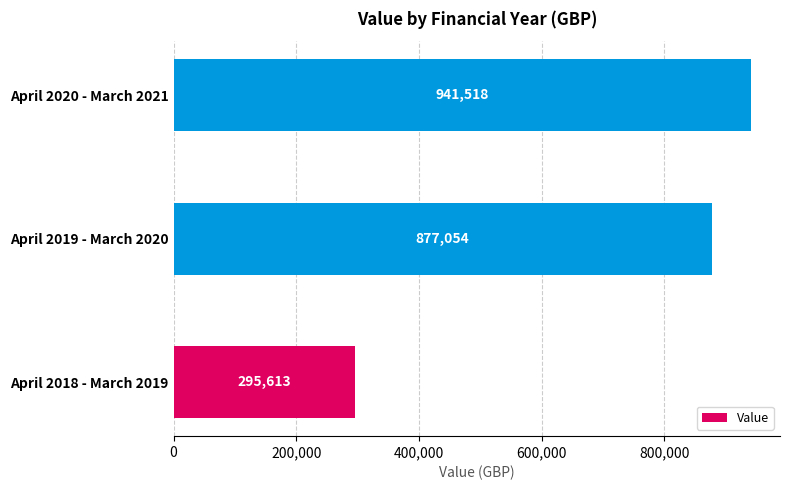

Are the bars grouped side by side (vs. stacked)?

No